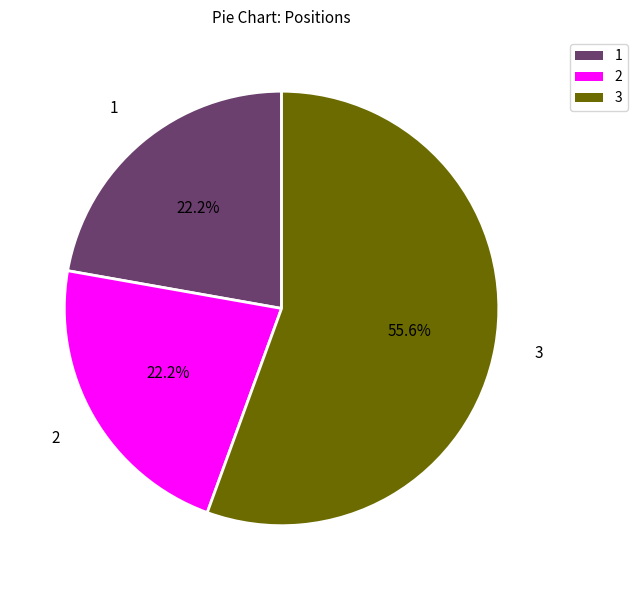

Does any single category account for the majority?

Yes